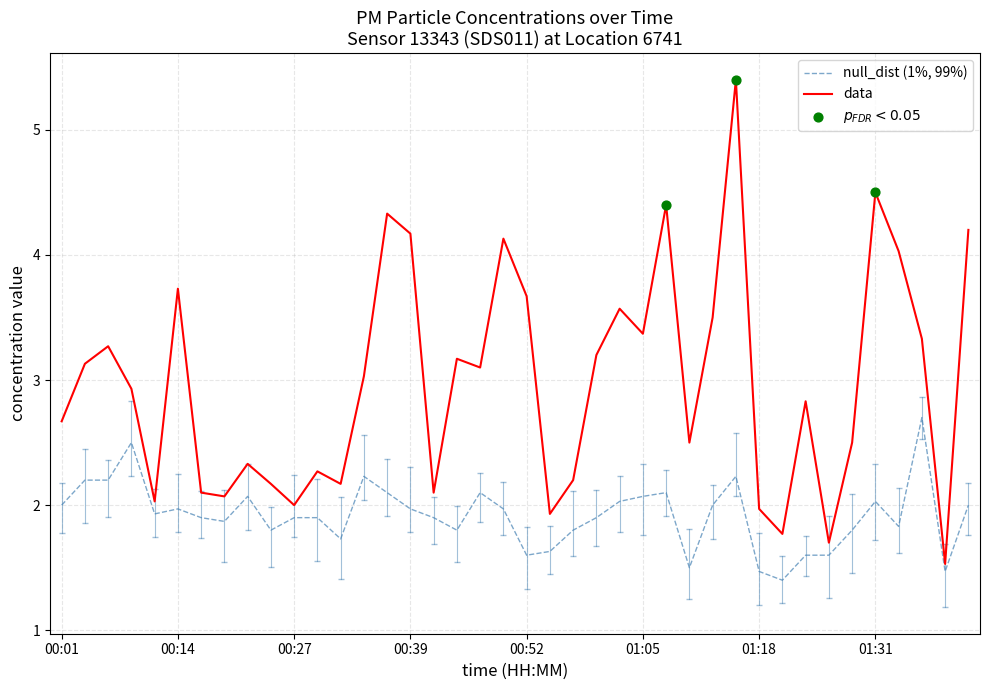

What is the smallest value displayed?

1.4